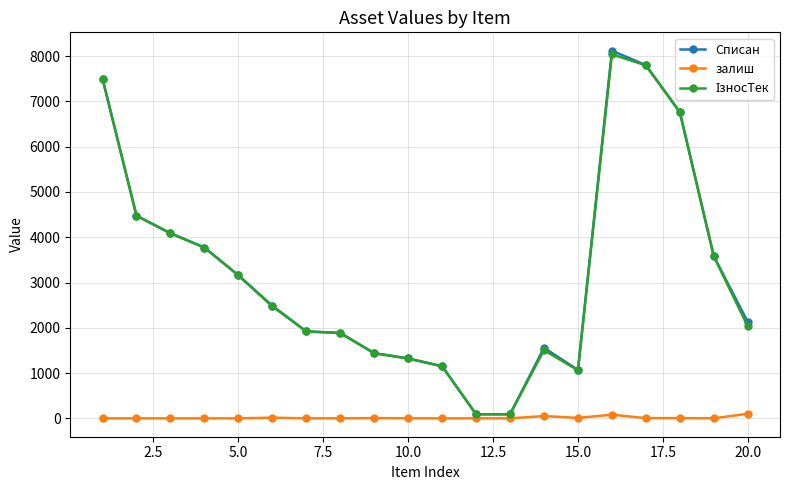

Which series has the largest range (max minus min)?

Списан